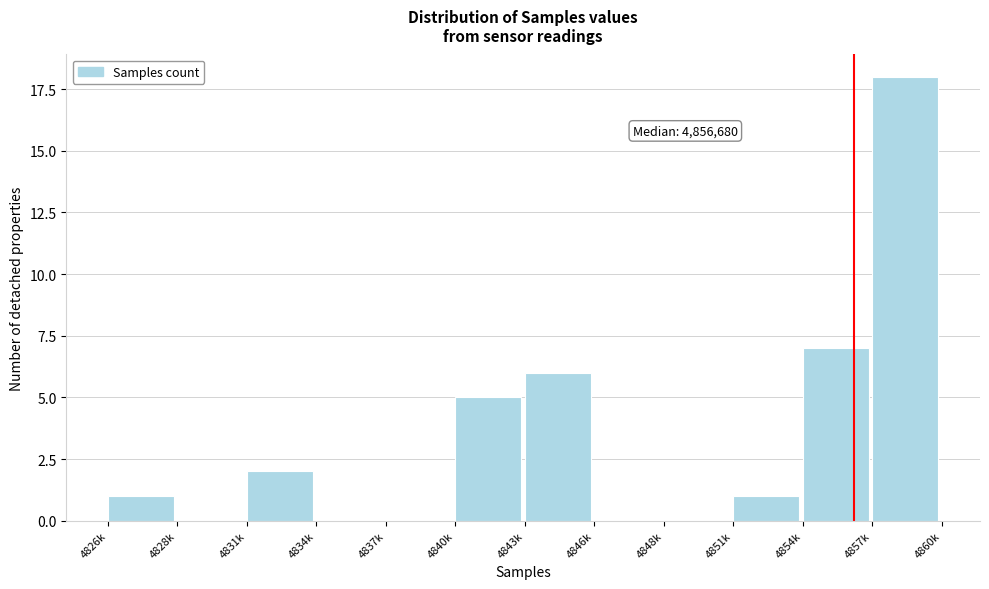

Reading left to right, extract all data points from this chart.

4826k=1	4828k=0	4831k=2	4834k=0	4837k=0	4840k=5	4843k=6	4846k=0	4848k=0	4851k=1	4854k=7	4857k=18